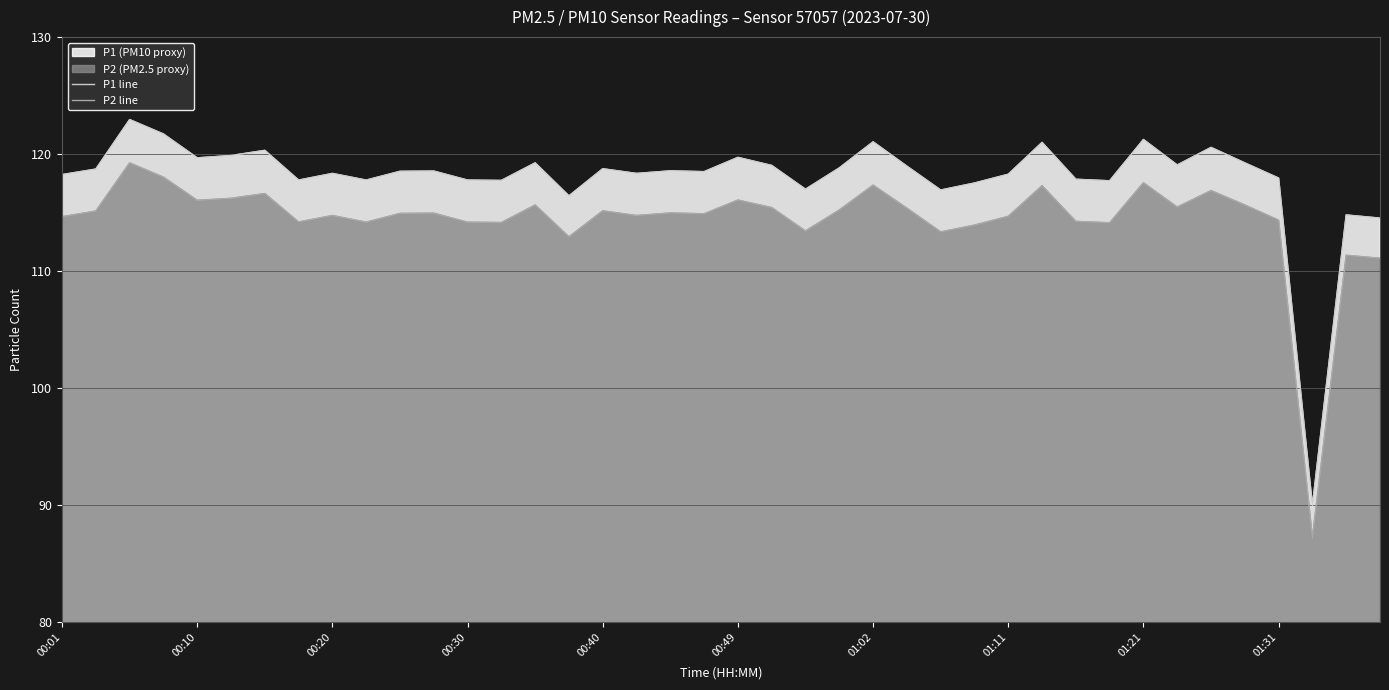

True or false: P1 line and P2 line intersect in this chart.

False